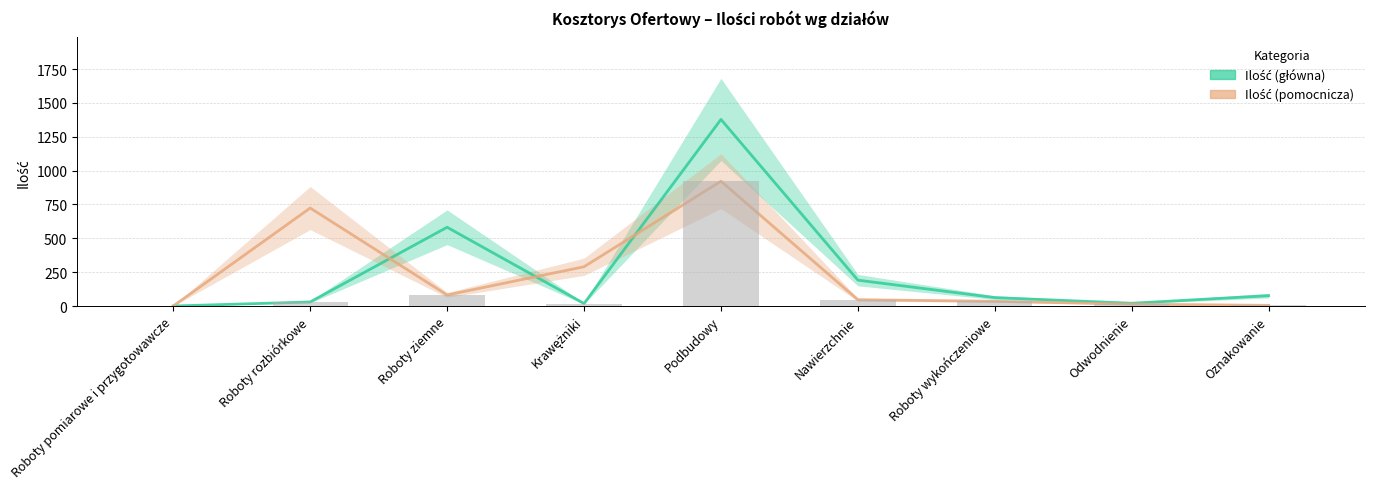

Between Roboty pomiarowe i przygotowawcze and Roboty wykończeniowe, which series saw the biggest shift?

Ilość (główna)